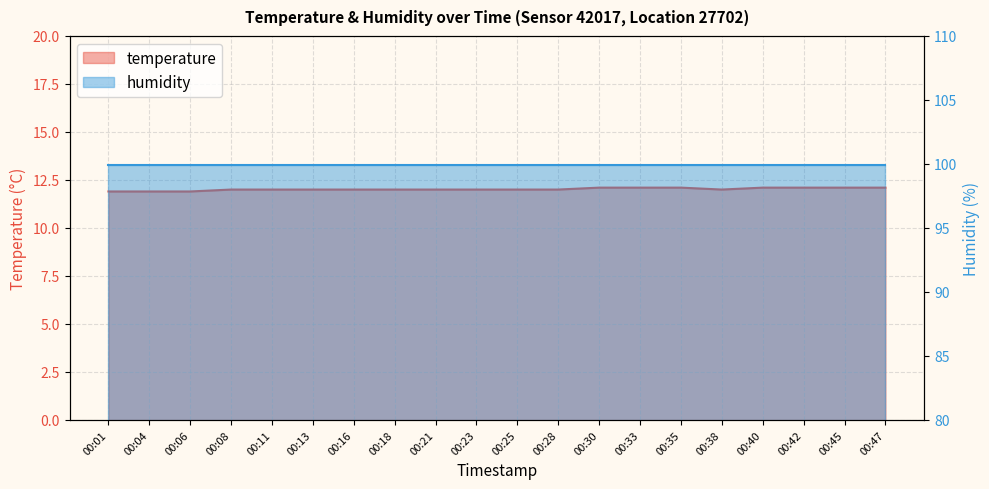

Reading left to right, extract all data points from this chart.

00:01=11.9	00:04=11.9	00:06=11.9	00:08=12.0	00:11=12.0	00:13=12.0	00:16=12.0	00:18=12.0	00:21=12.0	00:23=12.0	00:25=12.0	00:28=12.0	00:30=12.1	00:33=12.1	00:35=12.1	00:38=12.0	00:40=12.1	00:42=12.1	00:45=12.1	00:47=12.1